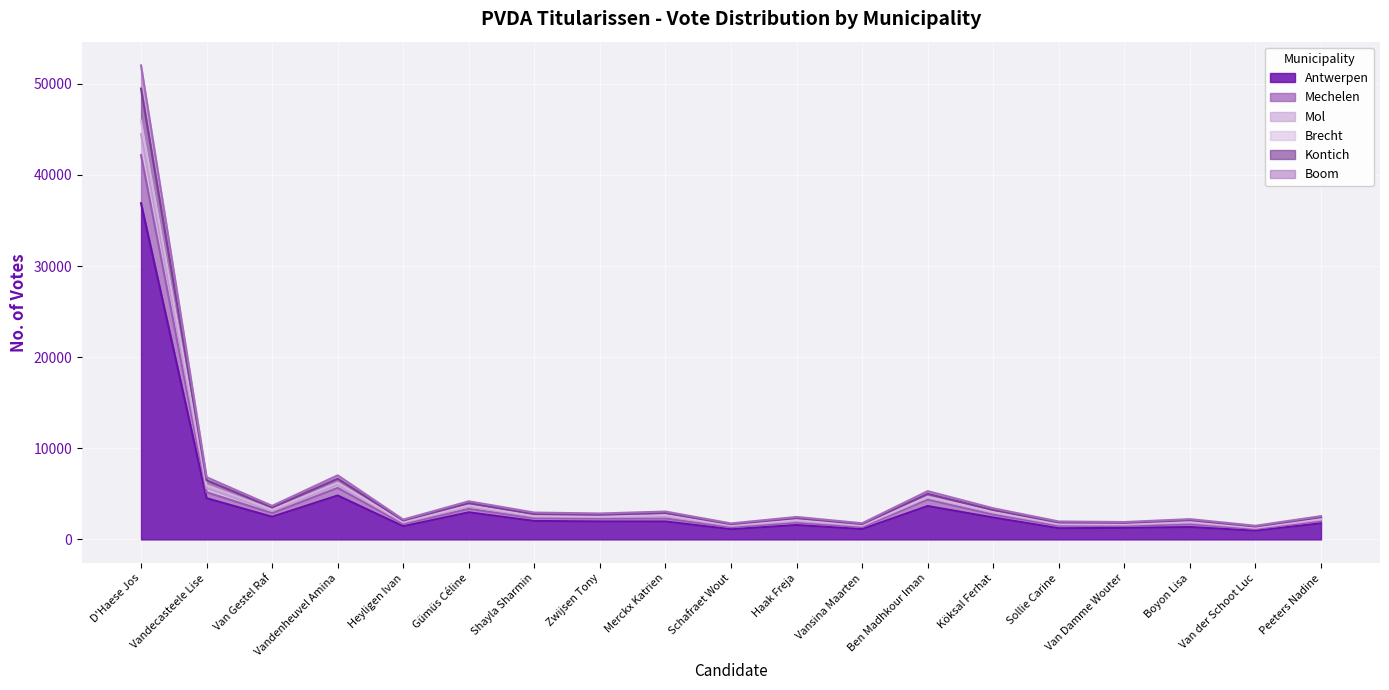

What is the total value across all series at Merckx Katrien?

3062